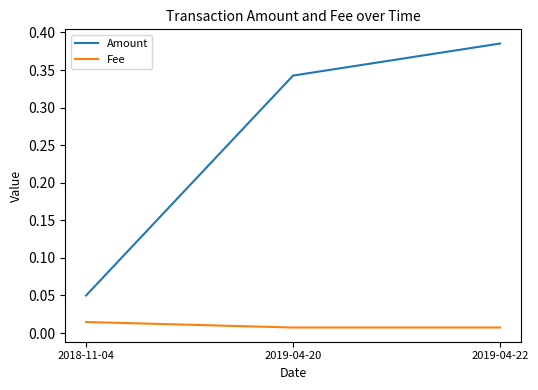

Which category has the highest value in the Amount series?

2019-04-22